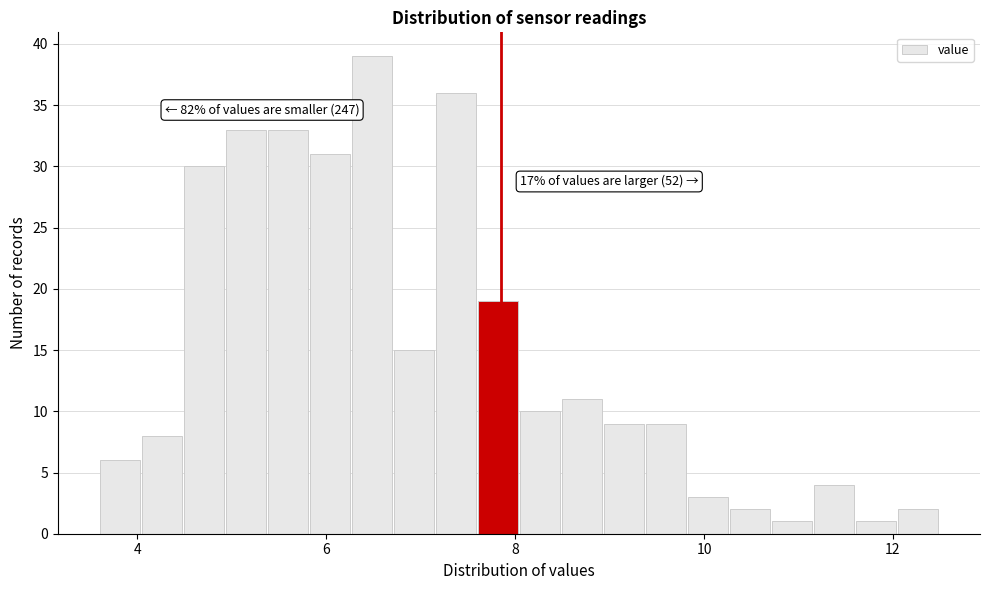

Read against the x-axis, roughly where is the centre of the tallest bar?

6.4